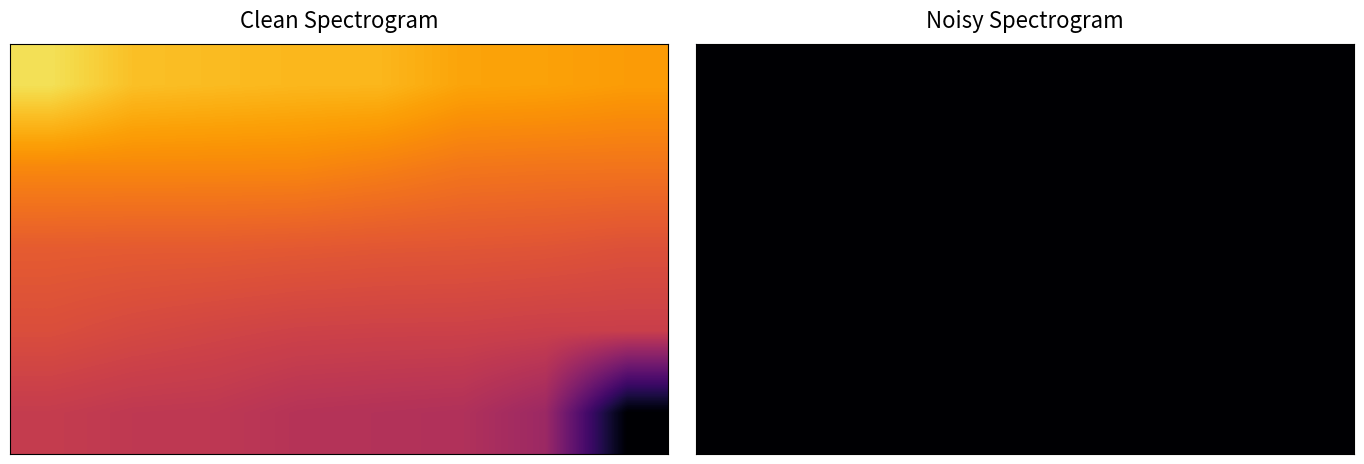

What is the sum of all 1 values?

597.9